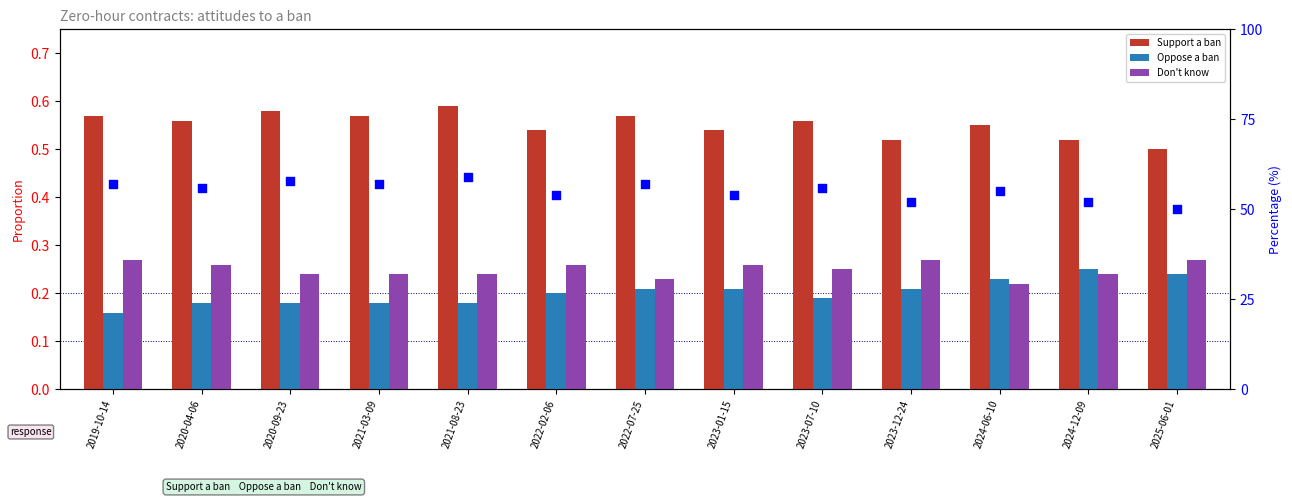

Is the value of Oppose a ban at 2021-03-09 greater than the value of Support a ban at 2023-01-15?

No